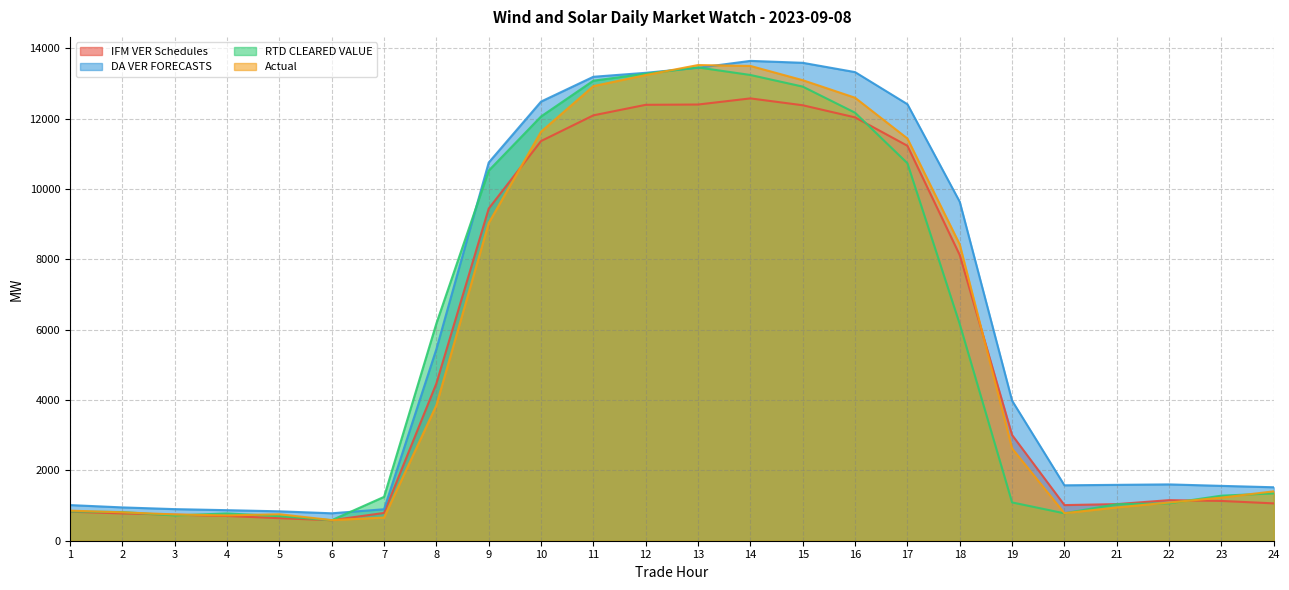

How many interior local valleys does the RTD CLEARED VALUE series have?

3